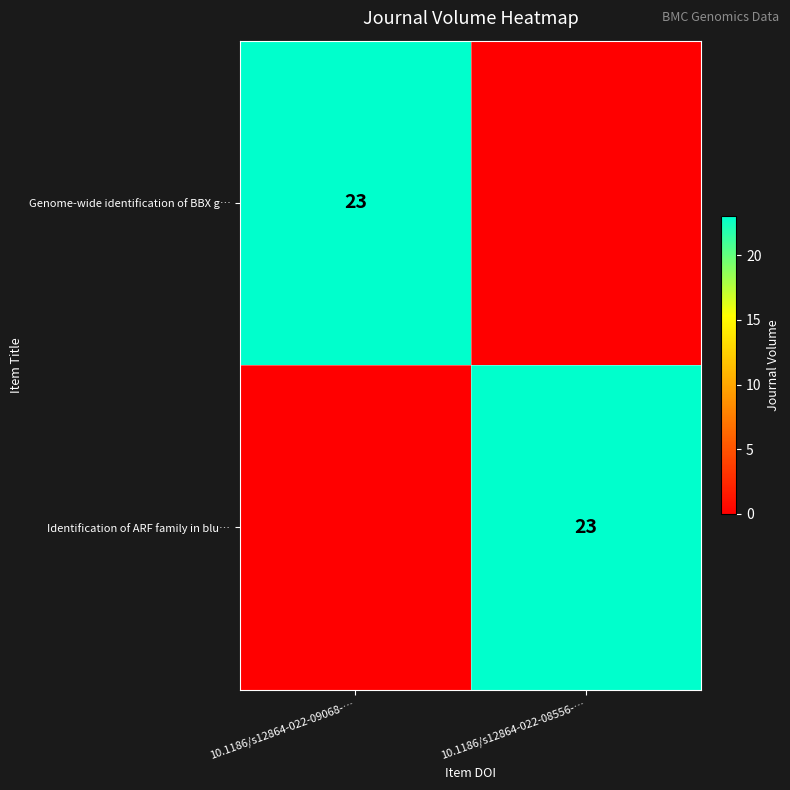

True or false: Genome-wide identification of BBX g… has a value of 7 at 10.1186/s12864-022-09068-….

False